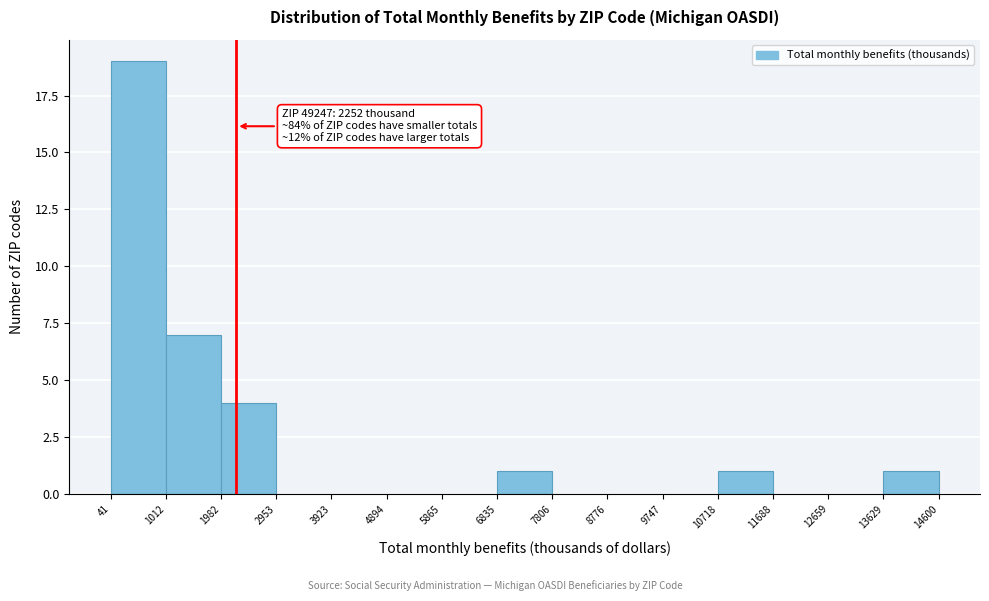

Over which range of the x-axis is the bar tallest?

41 to 1012